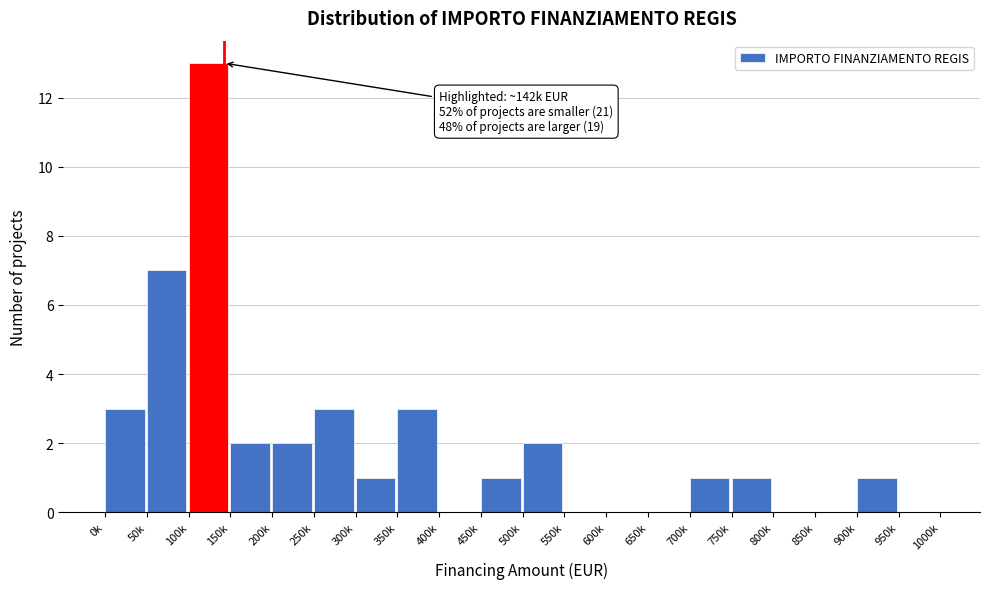

Reading left to right, list all the values displayed in this chart.

0k=3	50k=7	100k=13	150k=2	200k=2	250k=3	300k=1	350k=3	400k=0	450k=1	500k=2	550k=0	600k=0	650k=0	700k=1	750k=1	800k=0	850k=0	900k=1	950k=0